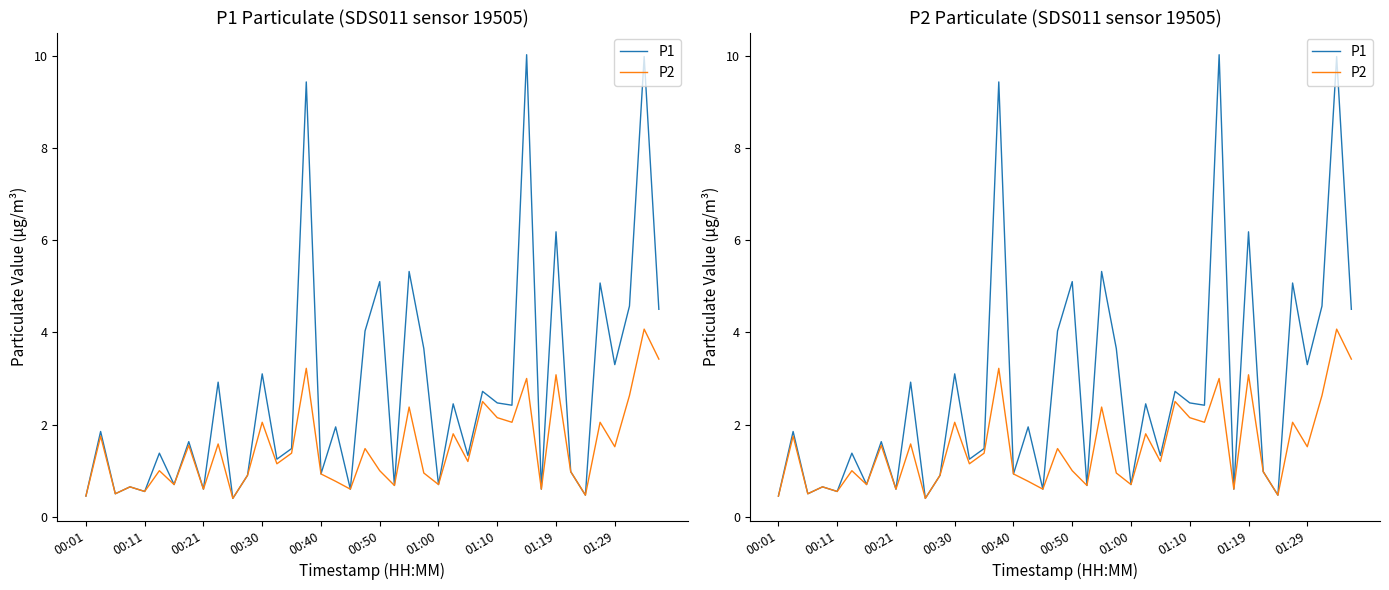

What is the minimum value shown in the chart?

0.4